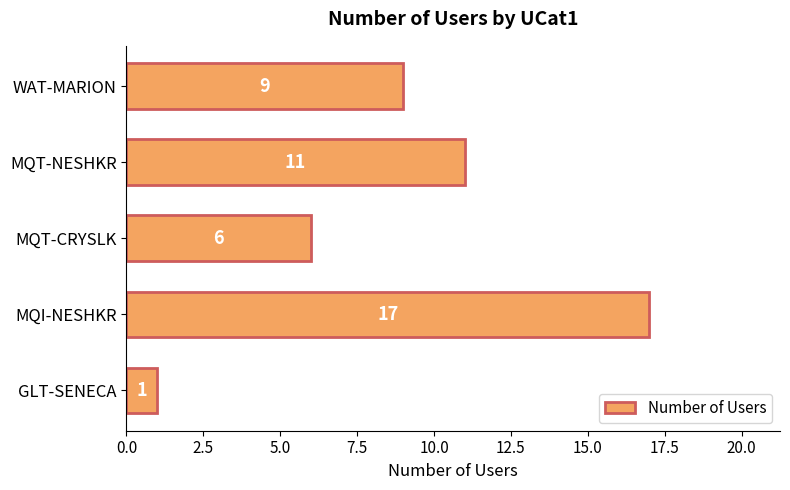

Reading bottom to top, what are all the values shown in this chart?

GLT-SENECA=1	MQI-NESHKR=17	MQT-CRYSLK=6	MQT-NESHKR=11	WAT-MARION=9